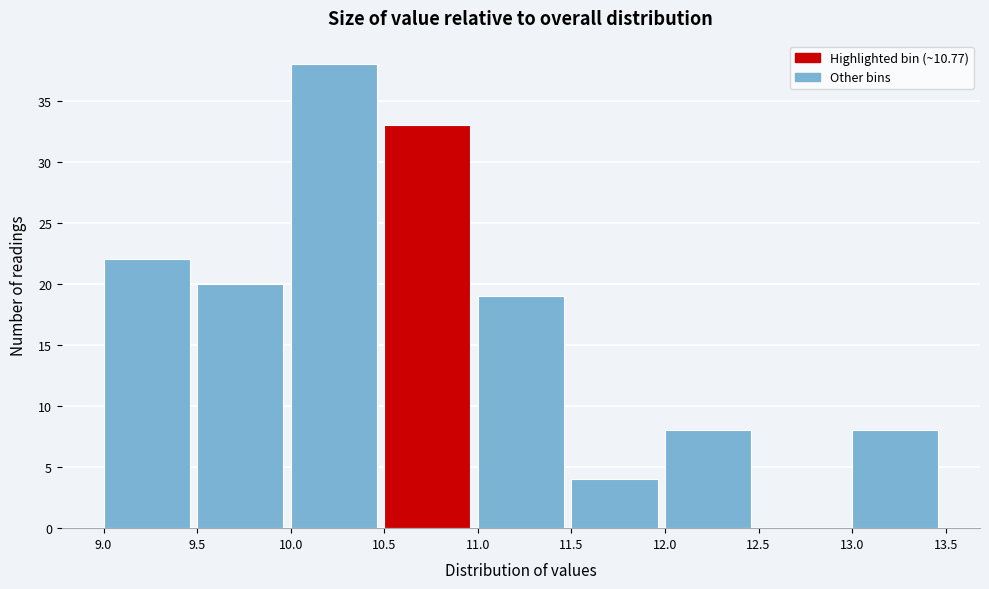

Reading left to right, transcribe this chart: for each bar, give the range it covers on the x-axis and its height. The values are not printed on the chart, so give them approximately, as read against the axis.

9.0 to 9.5: 22
9.5 to 10.0: 20
10.0 to 10.5: 38
10.5 to 11.0: 33
11.0 to 11.5: 19
11.5 to 12.0: 4
12.0 to 12.5: 8
12.5 to 13.0: 0
13.0 to 13.5: 8